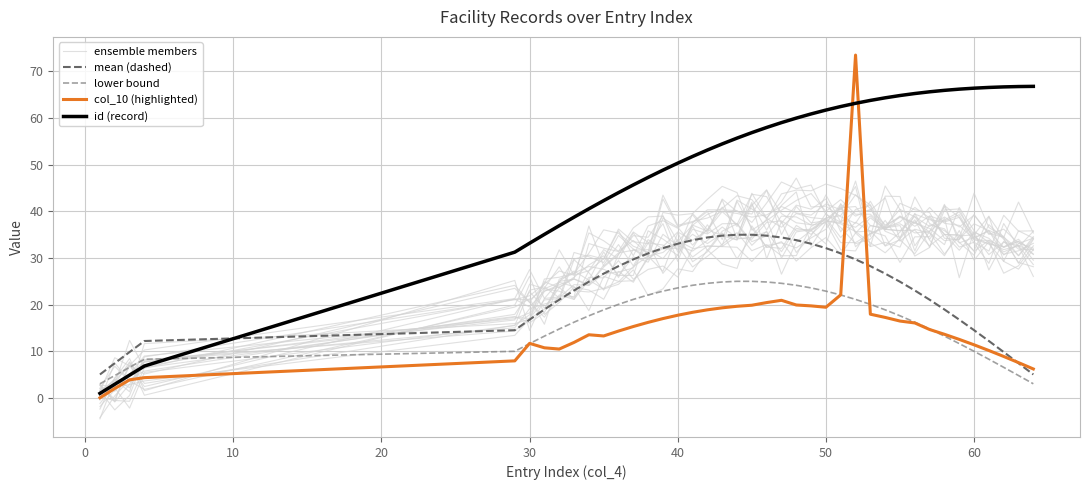

What is the sum of all id (record) values?

1996.3